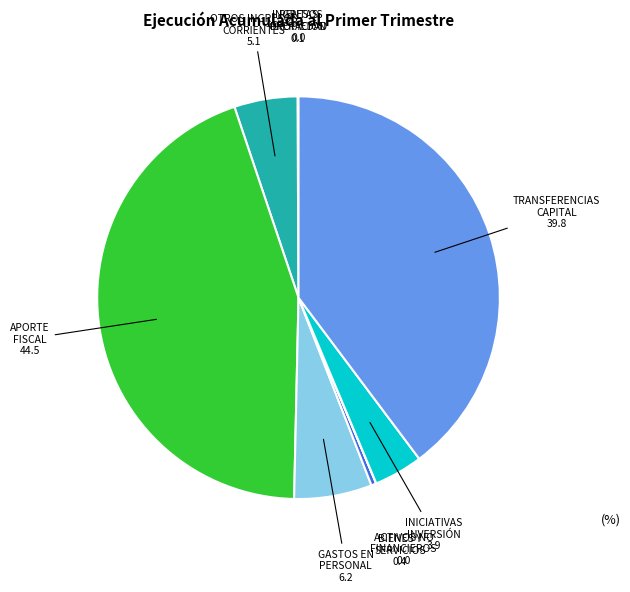

Is there any slice that represents more than half of the pie?

No